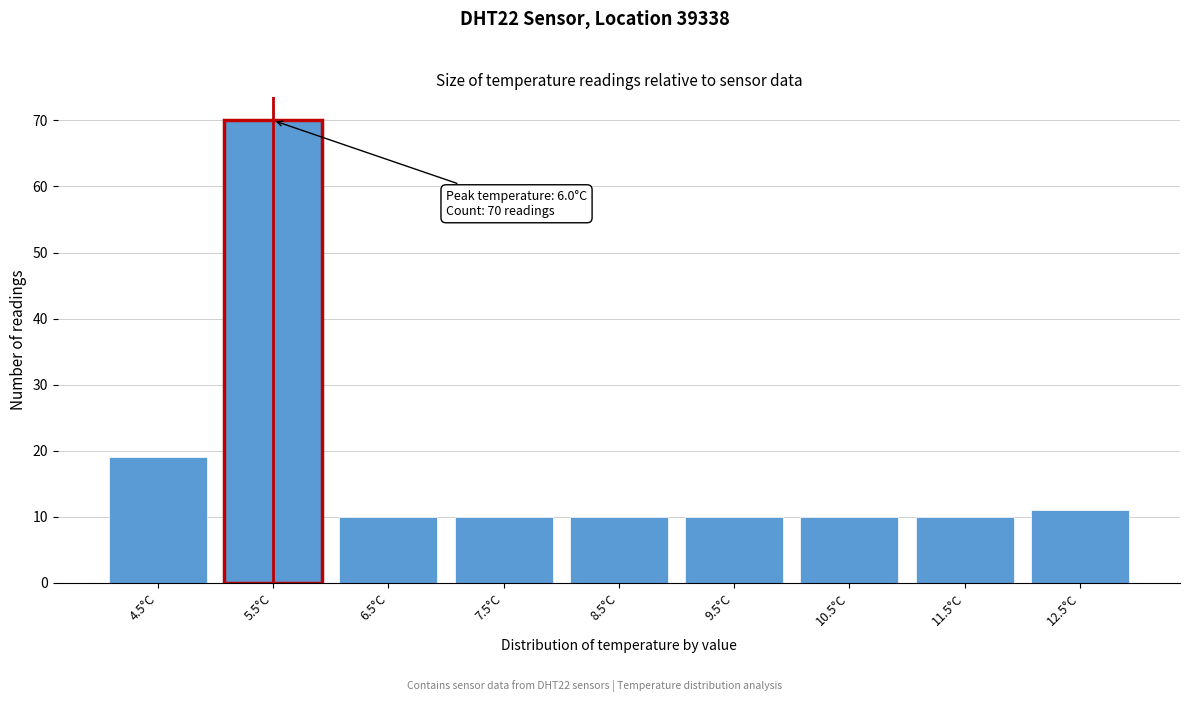

Reading right to left, what are all the values shown in this chart?

11	10	10	10	10	10	10	70	19